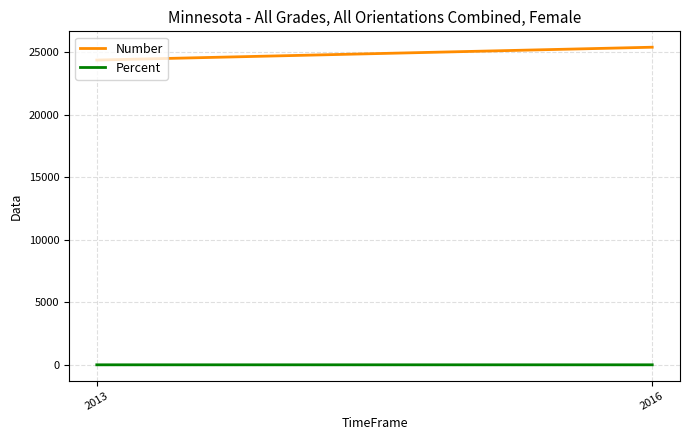

Which has a higher value, 2016 or 2013?

2016